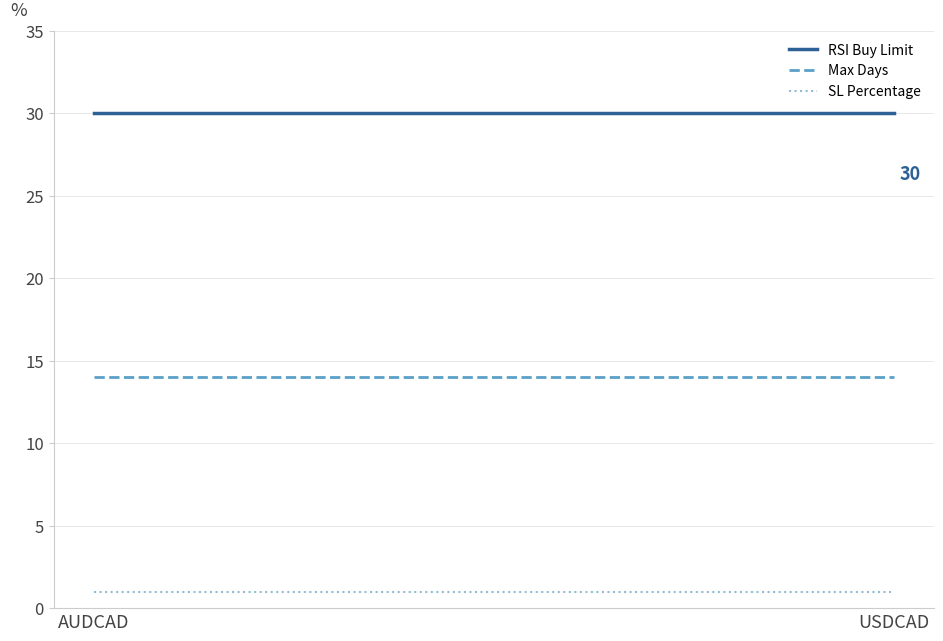

What is the greatest value displayed?

30